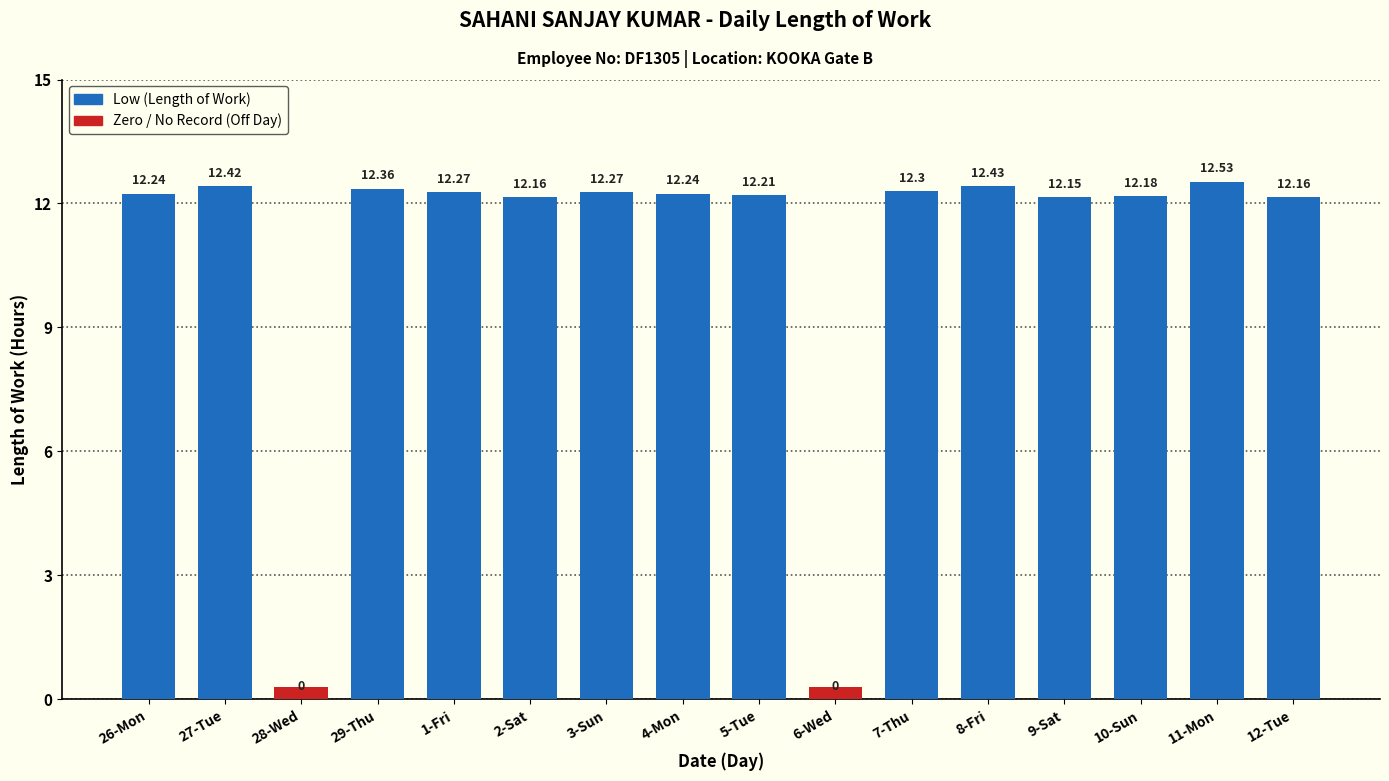

How many data points are less than 12?

2